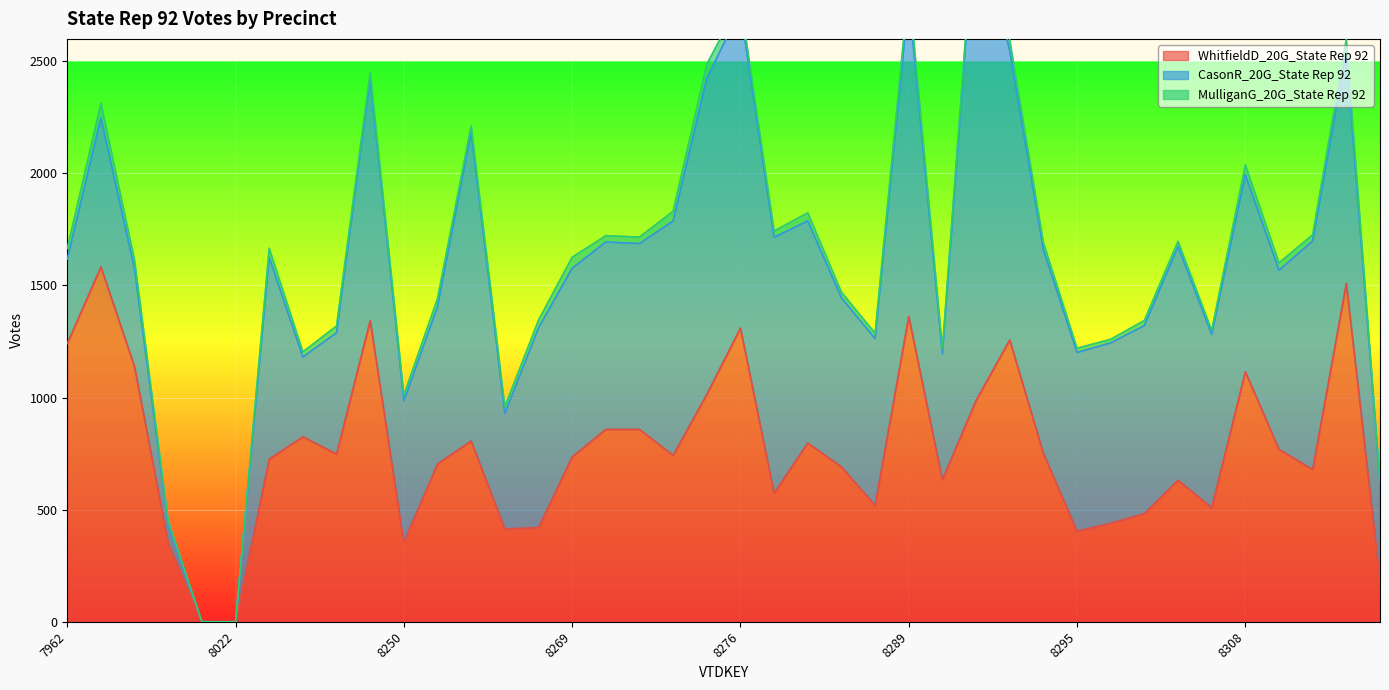

What is the total value across all series at 8289?

2835